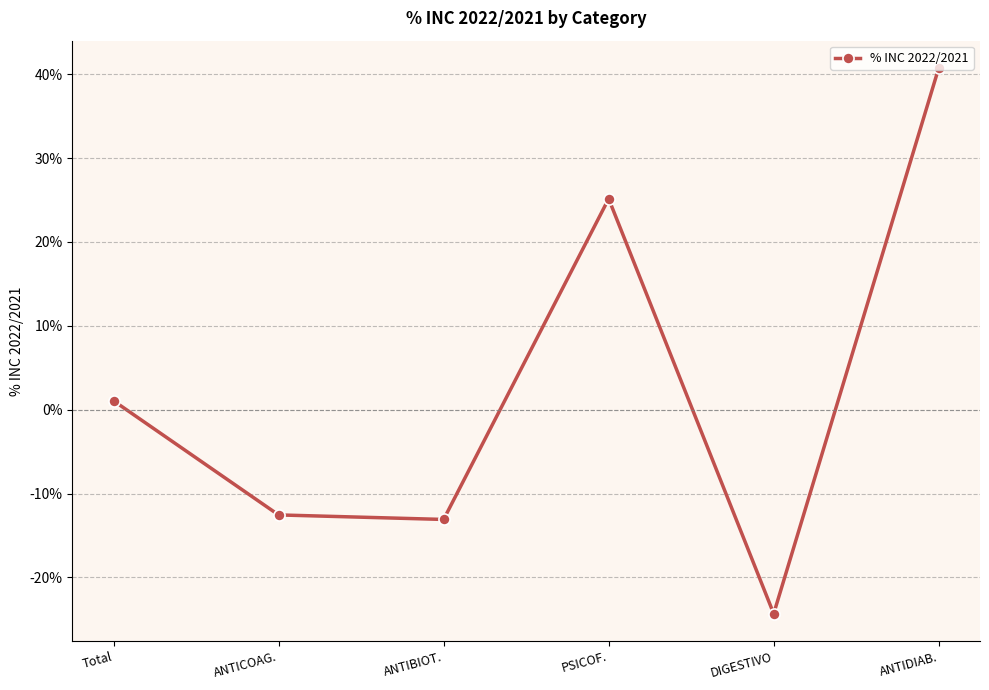

What is the change in value from ANTICOAG. to PSICOF.?

+0.4